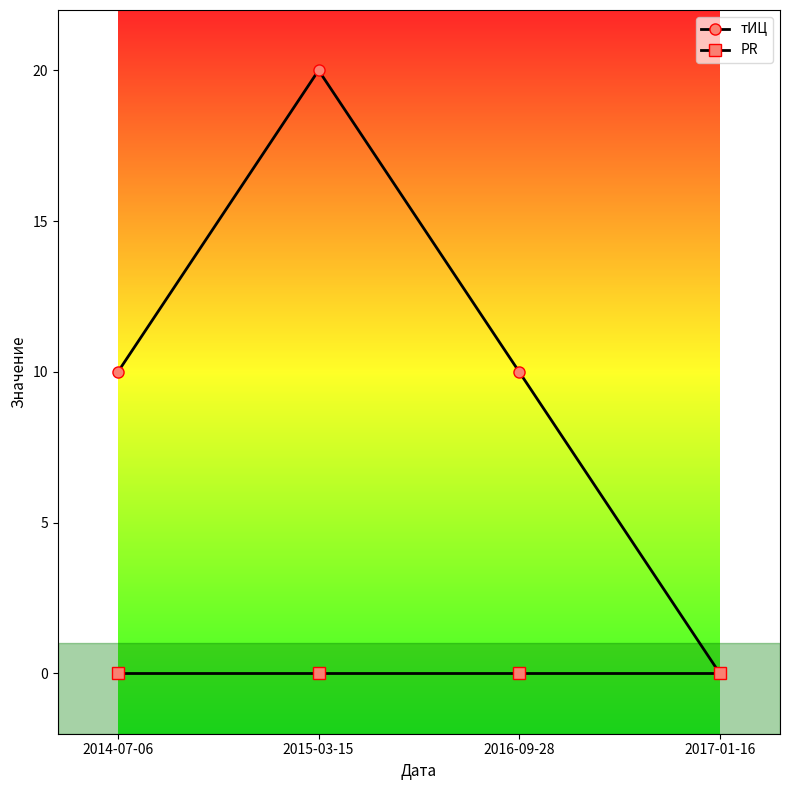

How many lines are shown in the chart?

2